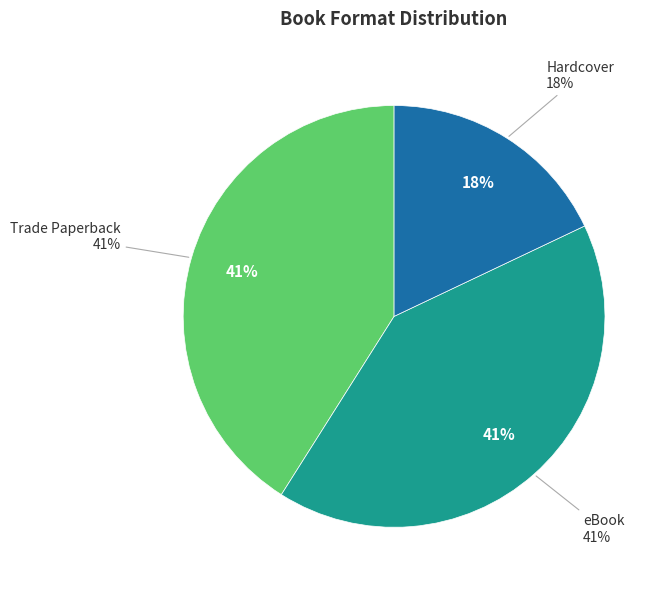

What is the total percentage of Hardcover and Trade Paperback?

59.0%